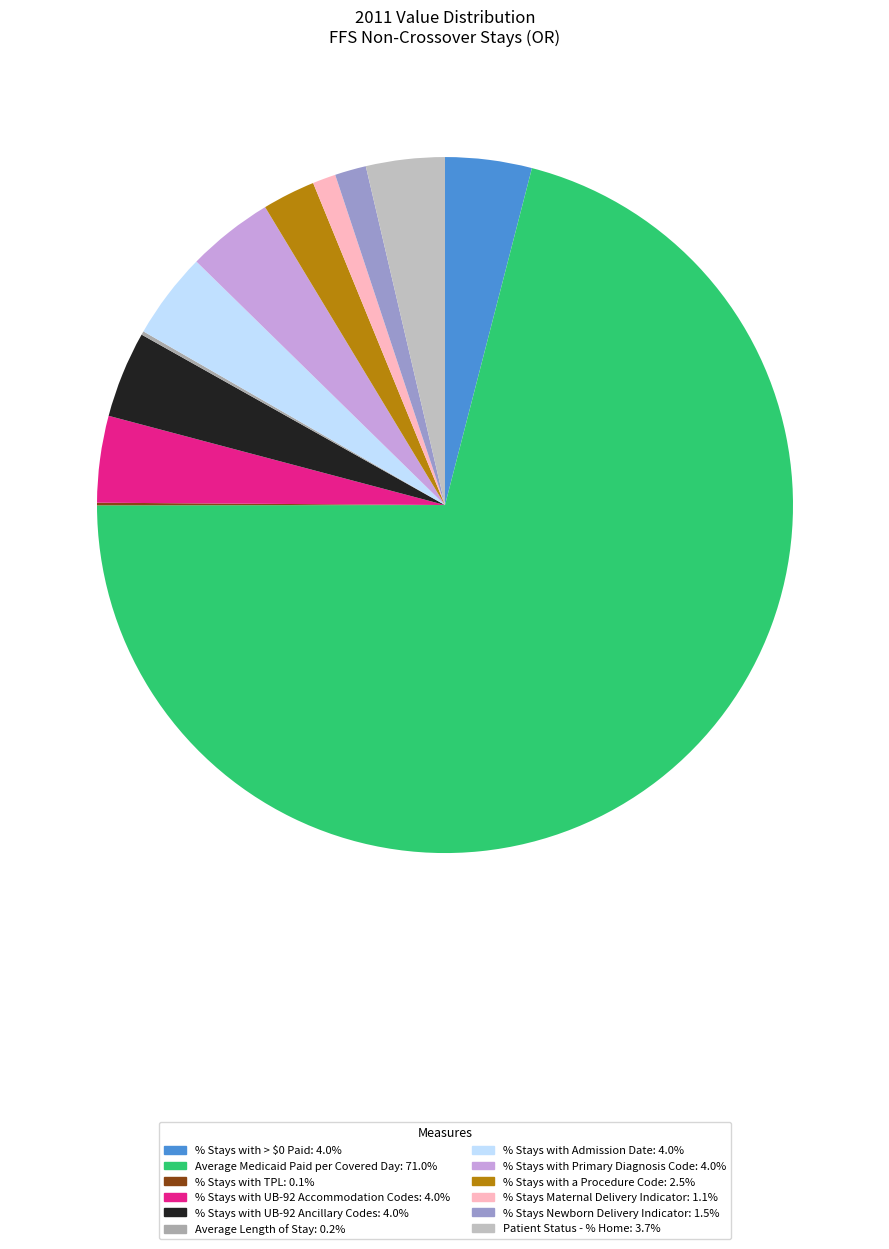

How many segments does this pie chart have?

12